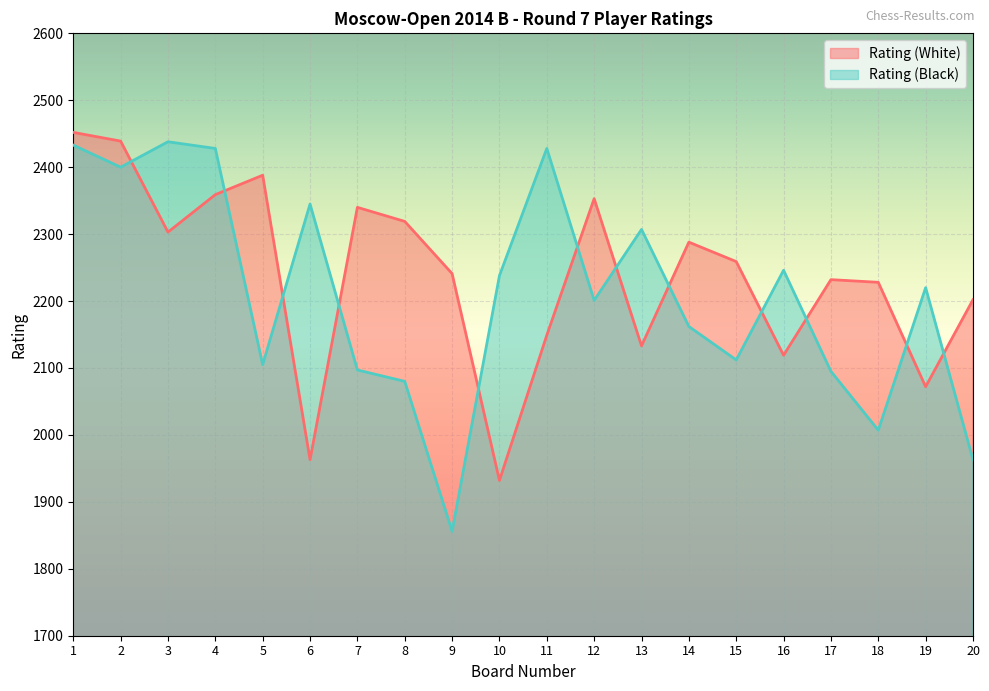

Where do Rating (White) and Rating (Black) first cross each other?

2 and 3